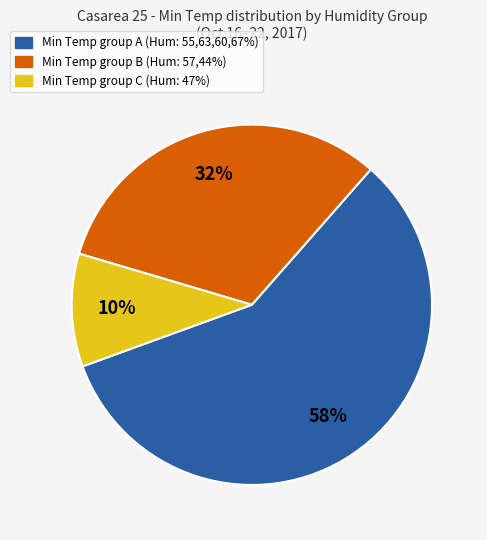

Is there a majority slice in this chart?

Yes